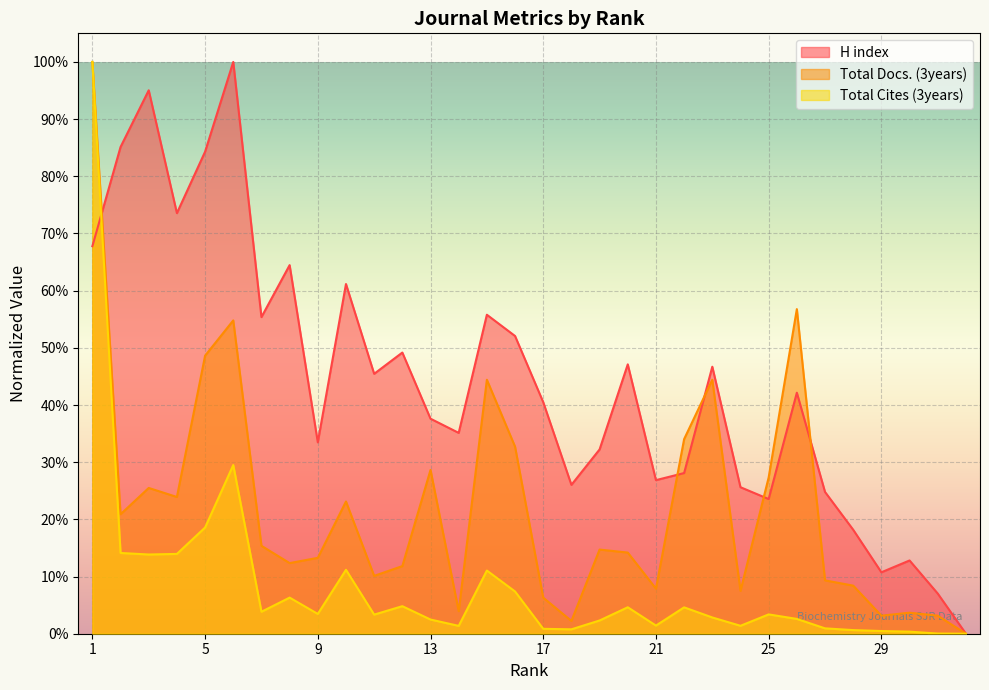

How many distinct data groups are displayed?

3